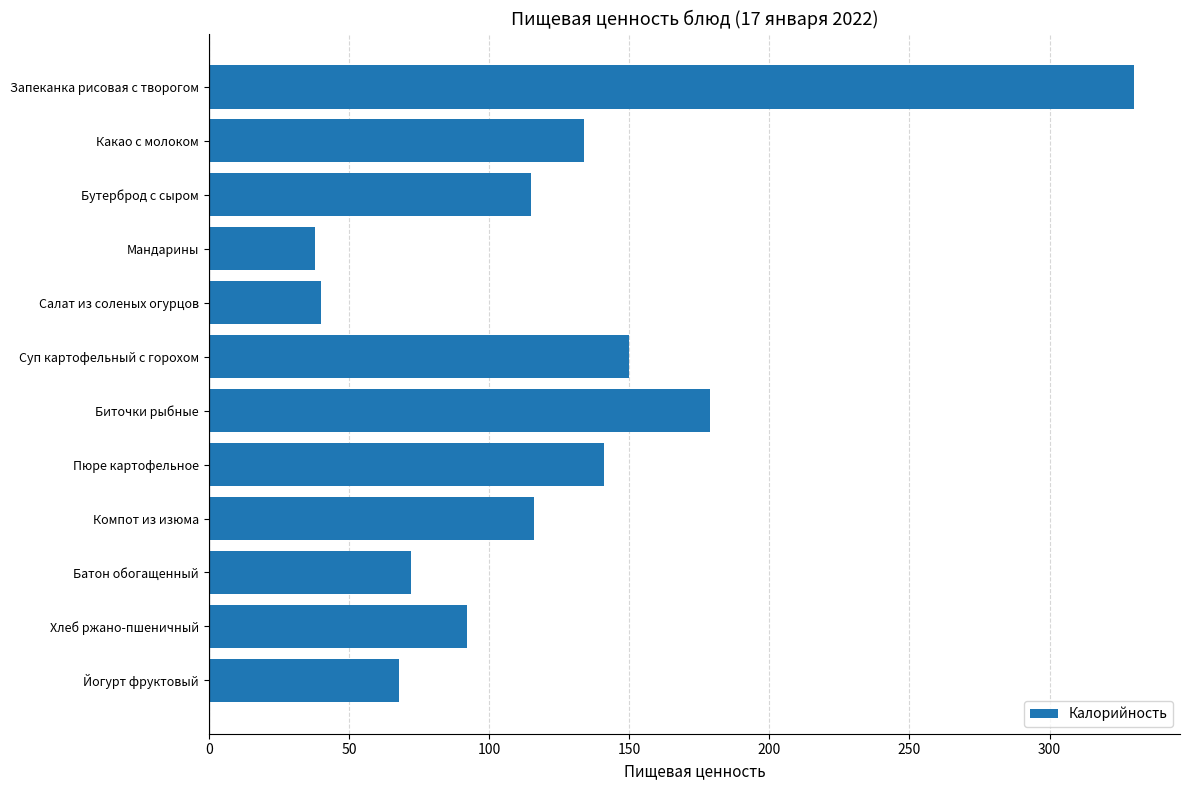

What is the label of the 9th bar from the bottom?

Мандарины